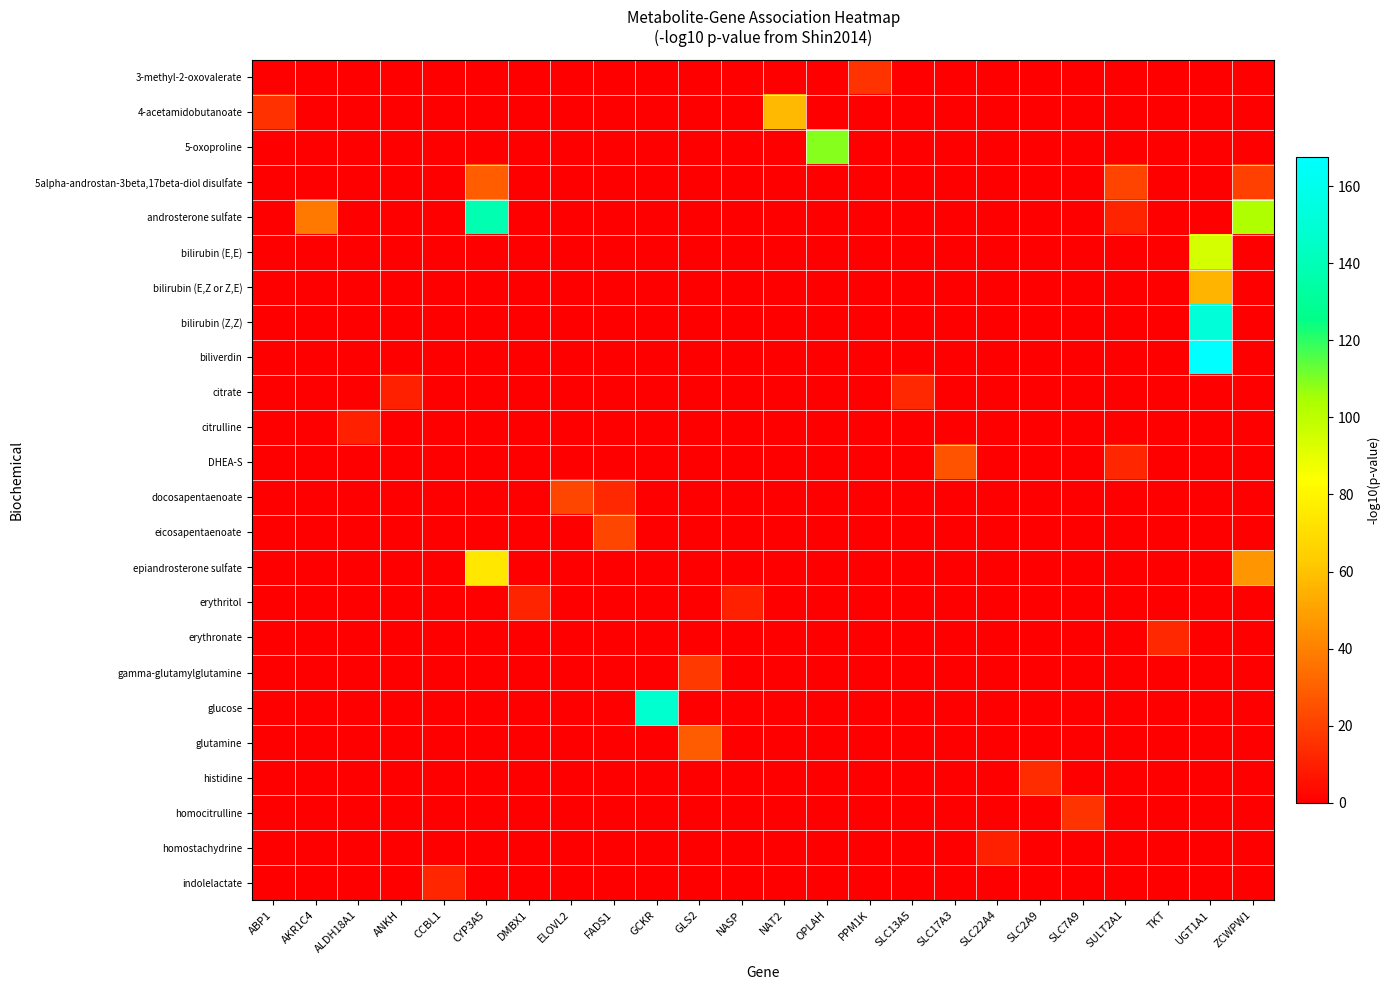

Reading right to left, extract all data points from this chart.

3-methyl-2-oxovalerate: ZCWPW1=0.0	UGT1A1=0.0	TKT=0.0	SULT2A1=0.0	SLC7A9=0.0	SLC2A9=0.0	SLC22A4=0.0	SLC17A3=0.0	SLC13A5=0.0	PPM1K=15.9	OPLAH=0.0	NAT2=0.0	NASP=0.0	GLS2=0.0	GCKR=0.0	FADS1=0.0	ELOVL2=0.0	DMBX1=0.0	CYP3A5=0.0	CCBL1=0.0	ANKH=0.0	ALDH18A1=0.0	AKR1C4=0.0	ABP1=0.0
4-acetamidobutanoate: ZCWPW1=0.0	UGT1A1=0.0	TKT=0.0	SULT2A1=0.0	SLC7A9=0.0	SLC2A9=0.0	SLC22A4=0.0	SLC17A3=0.0	SLC13A5=0.0	PPM1K=0.0	OPLAH=0.0	NAT2=57.4	NASP=0.0	GLS2=0.0	GCKR=0.0	FADS1=0.0	ELOVL2=0.0	DMBX1=0.0	CYP3A5=0.0	CCBL1=0.0	ANKH=0.0	ALDH18A1=0.0	AKR1C4=0.0	ABP1=15.6
5-oxoproline: ZCWPW1=0.0	UGT1A1=0.0	TKT=0.0	SULT2A1=0.0	SLC7A9=0.0	SLC2A9=0.0	SLC22A4=0.0	SLC17A3=0.0	SLC13A5=0.0	PPM1K=0.0	OPLAH=109.2	NAT2=0.0	NASP=0.0	GLS2=0.0	GCKR=0.0	FADS1=0.0	ELOVL2=0.0	DMBX1=0.0	CYP3A5=0.0	CCBL1=0.0	ANKH=0.0	ALDH18A1=0.0	AKR1C4=0.0	ABP1=0.0
5alpha-androstan-3beta,17beta-diol disulfate: ZCWPW1=19.9	UGT1A1=0.0	TKT=0.0	SULT2A1=21.5	SLC7A9=0.0	SLC2A9=0.0	SLC22A4=0.0	SLC17A3=0.0	SLC13A5=0.0	PPM1K=0.0	OPLAH=0.0	NAT2=0.0	NASP=0.0	GLS2=0.0	GCKR=0.0	FADS1=0.0	ELOVL2=0.0	DMBX1=0.0	CYP3A5=28.9	CCBL1=0.0	ANKH=0.0	ALDH18A1=0.0	AKR1C4=0.0	ABP1=0.0
androsterone sulfate: ZCWPW1=103.3	UGT1A1=0.0	TKT=0.0	SULT2A1=11.2	SLC7A9=0.0	SLC2A9=0.0	SLC22A4=0.0	SLC17A3=0.0	SLC13A5=0.0	PPM1K=0.0	OPLAH=0.0	NAT2=0.0	NASP=0.0	GLS2=0.0	GCKR=0.0	FADS1=0.0	ELOVL2=0.0	DMBX1=0.0	CYP3A5=138.1	CCBL1=0.0	ANKH=0.0	ALDH18A1=0.0	AKR1C4=37.5	ABP1=0.0
bilirubin (E,E): ZCWPW1=0.0	UGT1A1=94.4	TKT=0.0	SULT2A1=0.0	SLC7A9=0.0	SLC2A9=0.0	SLC22A4=0.0	SLC17A3=0.0	SLC13A5=0.0	PPM1K=0.0	OPLAH=0.0	NAT2=0.0	NASP=0.0	GLS2=0.0	GCKR=0.0	FADS1=0.0	ELOVL2=0.0	DMBX1=0.0	CYP3A5=0.0	CCBL1=0.0	ANKH=0.0	ALDH18A1=0.0	AKR1C4=0.0	ABP1=0.0
bilirubin (E,Z or Z,E): ZCWPW1=0.0	UGT1A1=55.7	TKT=0.0	SULT2A1=0.0	SLC7A9=0.0	SLC2A9=0.0	SLC22A4=0.0	SLC17A3=0.0	SLC13A5=0.0	PPM1K=0.0	OPLAH=0.0	NAT2=0.0	NASP=0.0	GLS2=0.0	GCKR=0.0	FADS1=0.0	ELOVL2=0.0	DMBX1=0.0	CYP3A5=0.0	CCBL1=0.0	ANKH=0.0	ALDH18A1=0.0	AKR1C4=0.0	ABP1=0.0
bilirubin (Z,Z): ZCWPW1=0.0	UGT1A1=151.7	TKT=0.0	SULT2A1=0.0	SLC7A9=0.0	SLC2A9=0.0	SLC22A4=0.0	SLC17A3=0.0	SLC13A5=0.0	PPM1K=0.0	OPLAH=0.0	NAT2=0.0	NASP=0.0	GLS2=0.0	GCKR=0.0	FADS1=0.0	ELOVL2=0.0	DMBX1=0.0	CYP3A5=0.0	CCBL1=0.0	ANKH=0.0	ALDH18A1=0.0	AKR1C4=0.0	ABP1=0.0
biliverdin: ZCWPW1=0.0	UGT1A1=167.6	TKT=0.0	SULT2A1=0.0	SLC7A9=0.0	SLC2A9=0.0	SLC22A4=0.0	SLC17A3=0.0	SLC13A5=0.0	PPM1K=0.0	OPLAH=0.0	NAT2=0.0	NASP=0.0	GLS2=0.0	GCKR=0.0	FADS1=0.0	ELOVL2=0.0	DMBX1=0.0	CYP3A5=0.0	CCBL1=0.0	ANKH=0.0	ALDH18A1=0.0	AKR1C4=0.0	ABP1=0.0
citrate: ZCWPW1=0.0	UGT1A1=0.0	TKT=0.0	SULT2A1=0.0	SLC7A9=0.0	SLC2A9=0.0	SLC22A4=0.0	SLC17A3=0.0	SLC13A5=12.8	PPM1K=0.0	OPLAH=0.0	NAT2=0.0	NASP=0.0	GLS2=0.0	GCKR=0.0	FADS1=0.0	ELOVL2=0.0	DMBX1=0.0	CYP3A5=0.0	CCBL1=0.0	ANKH=10.0	ALDH18A1=0.0	AKR1C4=0.0	ABP1=0.0
citrulline: ZCWPW1=0.0	UGT1A1=0.0	TKT=0.0	SULT2A1=0.0	SLC7A9=0.0	SLC2A9=0.0	SLC22A4=0.0	SLC17A3=0.0	SLC13A5=0.0	PPM1K=0.0	OPLAH=0.0	NAT2=0.0	NASP=0.0	GLS2=0.0	GCKR=0.0	FADS1=0.0	ELOVL2=0.0	DMBX1=0.0	CYP3A5=0.0	CCBL1=0.0	ANKH=0.0	ALDH18A1=10.1	AKR1C4=0.0	ABP1=0.0
DHEA-S: ZCWPW1=0.0	UGT1A1=0.0	TKT=0.0	SULT2A1=11.9	SLC7A9=0.0	SLC2A9=0.0	SLC22A4=0.0	SLC17A3=26.0	SLC13A5=0.0	PPM1K=0.0	OPLAH=0.0	NAT2=0.0	NASP=0.0	GLS2=0.0	GCKR=0.0	FADS1=0.0	ELOVL2=0.0	DMBX1=0.0	CYP3A5=0.0	CCBL1=0.0	ANKH=0.0	ALDH18A1=0.0	AKR1C4=0.0	ABP1=0.0
docosapentaenoate: ZCWPW1=0.0	UGT1A1=0.0	TKT=0.0	SULT2A1=0.0	SLC7A9=0.0	SLC2A9=0.0	SLC22A4=0.0	SLC17A3=0.0	SLC13A5=0.0	PPM1K=0.0	OPLAH=0.0	NAT2=0.0	NASP=0.0	GLS2=0.0	GCKR=0.0	FADS1=13.1	ELOVL2=21.8	DMBX1=0.0	CYP3A5=0.0	CCBL1=0.0	ANKH=0.0	ALDH18A1=0.0	AKR1C4=0.0	ABP1=0.0
eicosapentaenoate: ZCWPW1=0.0	UGT1A1=0.0	TKT=0.0	SULT2A1=0.0	SLC7A9=0.0	SLC2A9=0.0	SLC22A4=0.0	SLC17A3=0.0	SLC13A5=0.0	PPM1K=0.0	OPLAH=0.0	NAT2=0.0	NASP=0.0	GLS2=0.0	GCKR=0.0	FADS1=21.7	ELOVL2=0.0	DMBX1=0.0	CYP3A5=0.0	CCBL1=0.0	ANKH=0.0	ALDH18A1=0.0	AKR1C4=0.0	ABP1=0.0
epiandrosterone sulfate: ZCWPW1=46.5	UGT1A1=0.0	TKT=0.0	SULT2A1=0.0	SLC7A9=0.0	SLC2A9=0.0	SLC22A4=0.0	SLC17A3=0.0	SLC13A5=0.0	PPM1K=0.0	OPLAH=0.0	NAT2=0.0	NASP=0.0	GLS2=0.0	GCKR=0.0	FADS1=0.0	ELOVL2=0.0	DMBX1=0.0	CYP3A5=74.6	CCBL1=0.0	ANKH=0.0	ALDH18A1=0.0	AKR1C4=0.0	ABP1=0.0
erythritol: ZCWPW1=0.0	UGT1A1=0.0	TKT=0.0	SULT2A1=0.0	SLC7A9=0.0	SLC2A9=0.0	SLC22A4=0.0	SLC17A3=0.0	SLC13A5=0.0	PPM1K=0.0	OPLAH=0.0	NAT2=0.0	NASP=10.3	GLS2=0.0	GCKR=0.0	FADS1=0.0	ELOVL2=0.0	DMBX1=11.7	CYP3A5=0.0	CCBL1=0.0	ANKH=0.0	ALDH18A1=0.0	AKR1C4=0.0	ABP1=0.0
erythronate: ZCWPW1=0.0	UGT1A1=0.0	TKT=13.0	SULT2A1=0.0	SLC7A9=0.0	SLC2A9=0.0	SLC22A4=0.0	SLC17A3=0.0	SLC13A5=0.0	PPM1K=0.0	OPLAH=0.0	NAT2=0.0	NASP=0.0	GLS2=0.0	GCKR=0.0	FADS1=0.0	ELOVL2=0.0	DMBX1=0.0	CYP3A5=0.0	CCBL1=0.0	ANKH=0.0	ALDH18A1=0.0	AKR1C4=0.0	ABP1=0.0
gamma-glutamylglutamine: ZCWPW1=0.0	UGT1A1=0.0	TKT=0.0	SULT2A1=0.0	SLC7A9=0.0	SLC2A9=0.0	SLC22A4=0.0	SLC17A3=0.0	SLC13A5=0.0	PPM1K=0.0	OPLAH=0.0	NAT2=0.0	NASP=0.0	GLS2=18.2	GCKR=0.0	FADS1=0.0	ELOVL2=0.0	DMBX1=0.0	CYP3A5=0.0	CCBL1=0.0	ANKH=0.0	ALDH18A1=0.0	AKR1C4=0.0	ABP1=0.0
glucose: ZCWPW1=0.0	UGT1A1=0.0	TKT=0.0	SULT2A1=0.0	SLC7A9=0.0	SLC2A9=0.0	SLC22A4=0.0	SLC17A3=0.0	SLC13A5=0.0	PPM1K=0.0	OPLAH=0.0	NAT2=0.0	NASP=0.0	GLS2=0.0	GCKR=147.6	FADS1=0.0	ELOVL2=0.0	DMBX1=0.0	CYP3A5=0.0	CCBL1=0.0	ANKH=0.0	ALDH18A1=0.0	AKR1C4=0.0	ABP1=0.0
glutamine: ZCWPW1=0.0	UGT1A1=0.0	TKT=0.0	SULT2A1=0.0	SLC7A9=0.0	SLC2A9=0.0	SLC22A4=0.0	SLC17A3=0.0	SLC13A5=0.0	PPM1K=0.0	OPLAH=0.0	NAT2=0.0	NASP=0.0	GLS2=28.8	GCKR=0.0	FADS1=0.0	ELOVL2=0.0	DMBX1=0.0	CYP3A5=0.0	CCBL1=0.0	ANKH=0.0	ALDH18A1=0.0	AKR1C4=0.0	ABP1=0.0
histidine: ZCWPW1=0.0	UGT1A1=0.0	TKT=0.0	SULT2A1=0.0	SLC7A9=0.0	SLC2A9=13.7	SLC22A4=0.0	SLC17A3=0.0	SLC13A5=0.0	PPM1K=0.0	OPLAH=0.0	NAT2=0.0	NASP=0.0	GLS2=0.0	GCKR=0.0	FADS1=0.0	ELOVL2=0.0	DMBX1=0.0	CYP3A5=0.0	CCBL1=0.0	ANKH=0.0	ALDH18A1=0.0	AKR1C4=0.0	ABP1=0.0
homocitrulline: ZCWPW1=0.0	UGT1A1=0.0	TKT=0.0	SULT2A1=0.0	SLC7A9=15.8	SLC2A9=0.0	SLC22A4=0.0	SLC17A3=0.0	SLC13A5=0.0	PPM1K=0.0	OPLAH=0.0	NAT2=0.0	NASP=0.0	GLS2=0.0	GCKR=0.0	FADS1=0.0	ELOVL2=0.0	DMBX1=0.0	CYP3A5=0.0	CCBL1=0.0	ANKH=0.0	ALDH18A1=0.0	AKR1C4=0.0	ABP1=0.0
homostachydrine: ZCWPW1=0.0	UGT1A1=0.0	TKT=0.0	SULT2A1=0.0	SLC7A9=0.0	SLC2A9=0.0	SLC22A4=10.2	SLC17A3=0.0	SLC13A5=0.0	PPM1K=0.0	OPLAH=0.0	NAT2=0.0	NASP=0.0	GLS2=0.0	GCKR=0.0	FADS1=0.0	ELOVL2=0.0	DMBX1=0.0	CYP3A5=0.0	CCBL1=0.0	ANKH=0.0	ALDH18A1=0.0	AKR1C4=0.0	ABP1=0.0
indolelactate: ZCWPW1=0.0	UGT1A1=0.0	TKT=0.0	SULT2A1=0.0	SLC7A9=0.0	SLC2A9=0.0	SLC22A4=0.0	SLC17A3=0.0	SLC13A5=0.0	PPM1K=0.0	OPLAH=0.0	NAT2=0.0	NASP=0.0	GLS2=0.0	GCKR=0.0	FADS1=0.0	ELOVL2=0.0	DMBX1=0.0	CYP3A5=0.0	CCBL1=11.9	ANKH=0.0	ALDH18A1=0.0	AKR1C4=0.0	ABP1=0.0